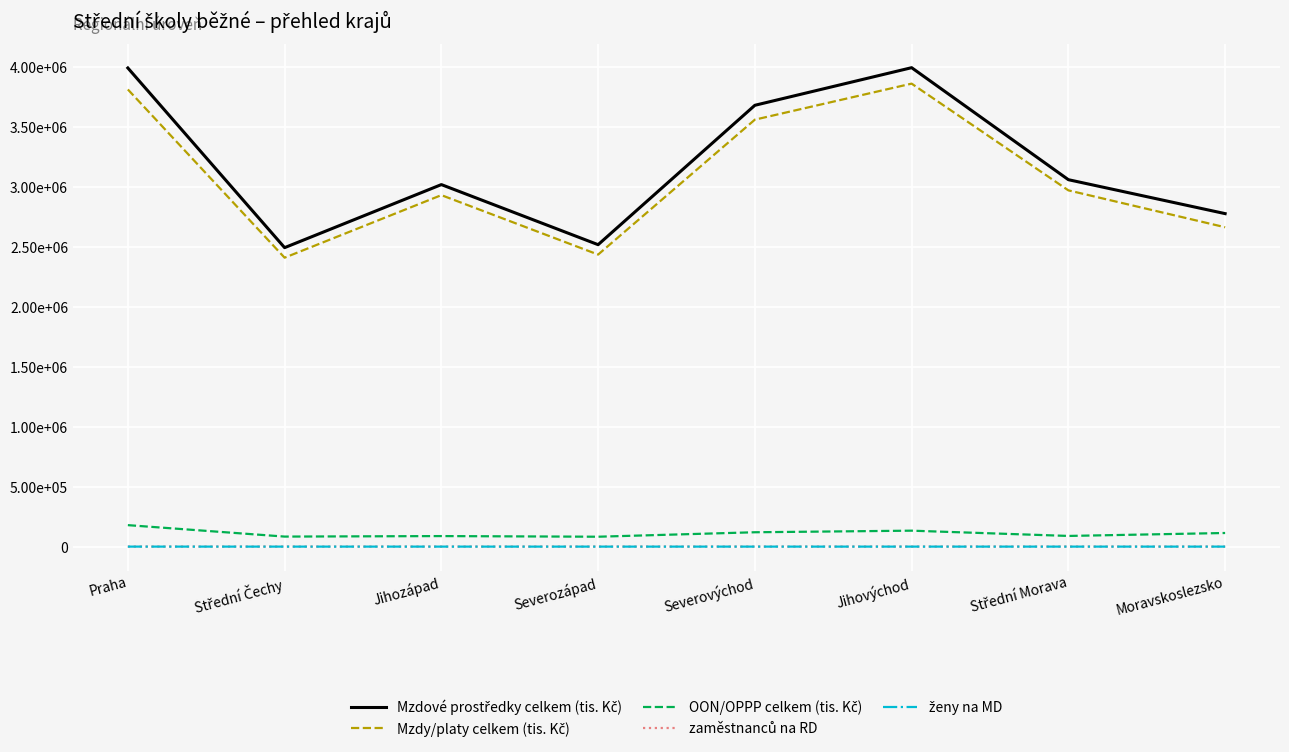

Is this an area chart (filled region under the line)?

No